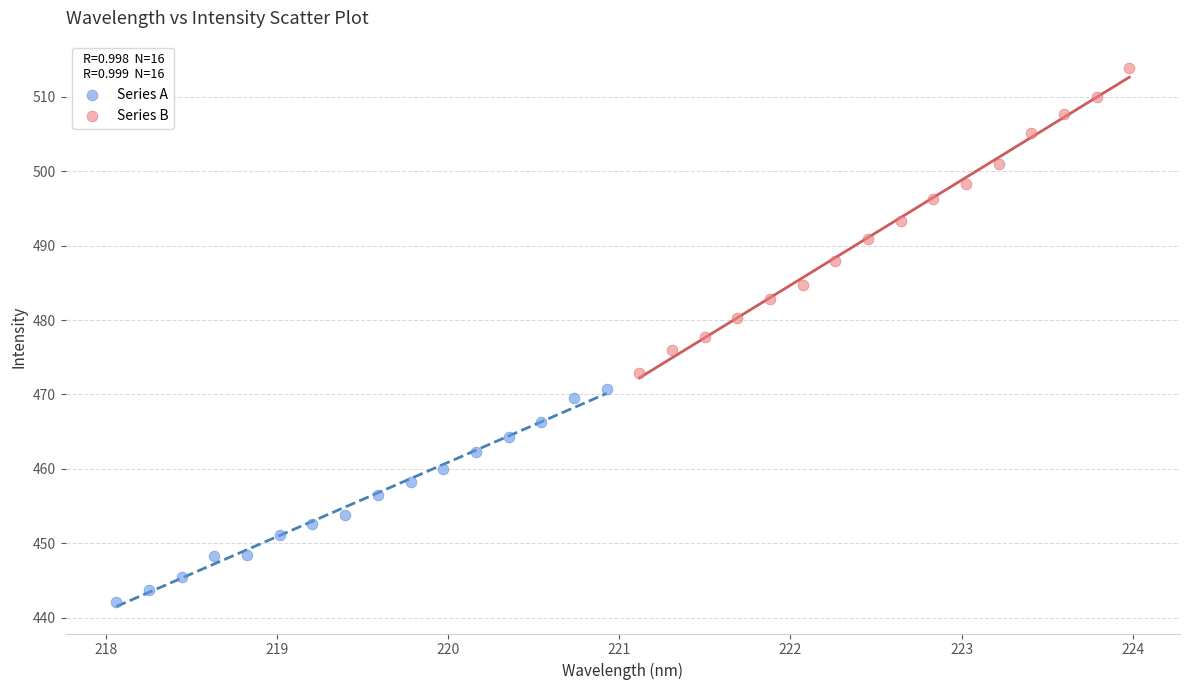

Which series reaches the minimum Y coordinate?

Series A